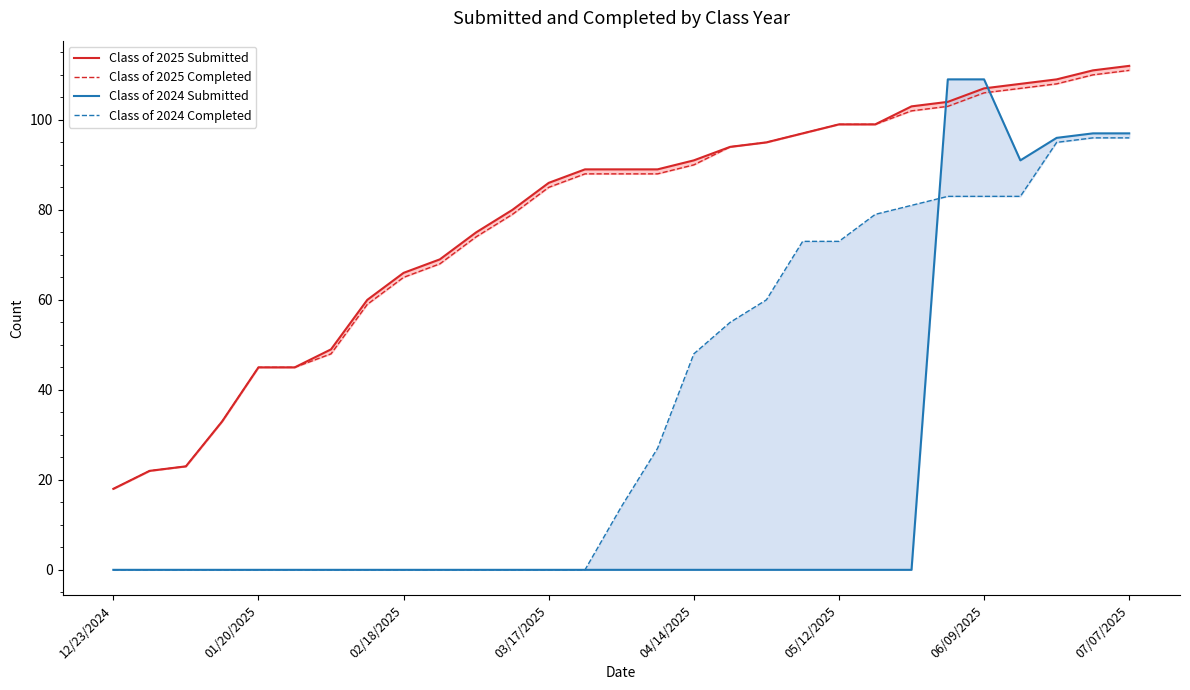

At 06/09/2025, list the series in order from smallest to largest.

Class of 2024 Completed, Class of 2025 Completed, Class of 2025 Submitted, Class of 2024 Submitted